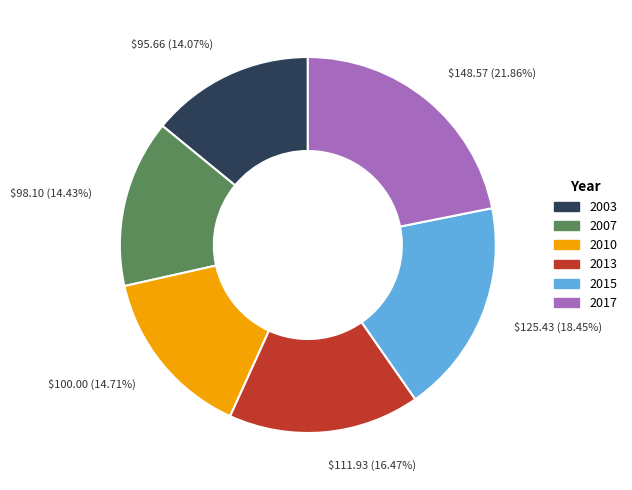

Is 2007 the majority of the pie?

No